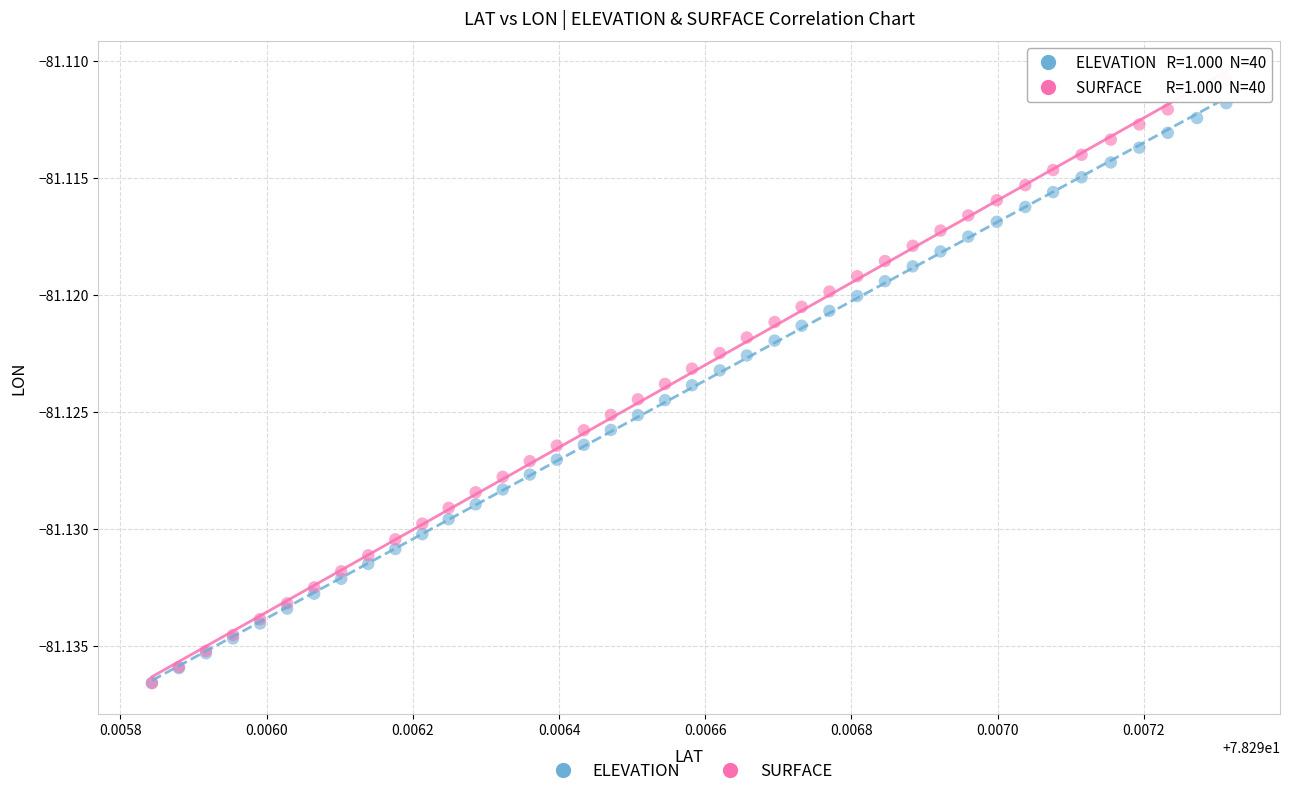

What are all the series names shown in the legend?

ELEVATION, SURFACE